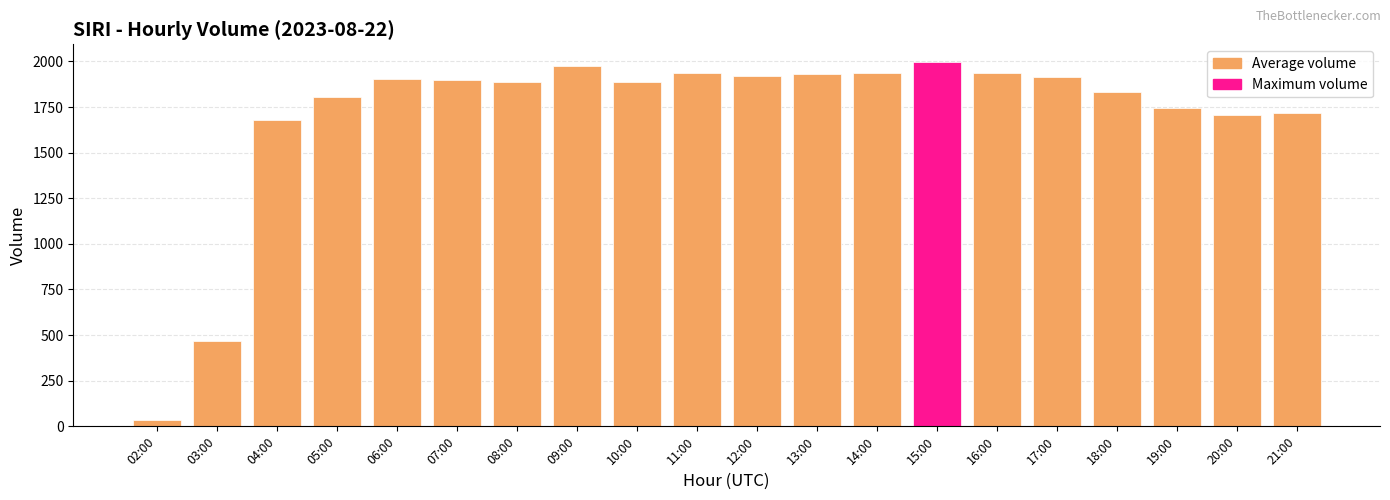

How many categories are shown in the chart?

20